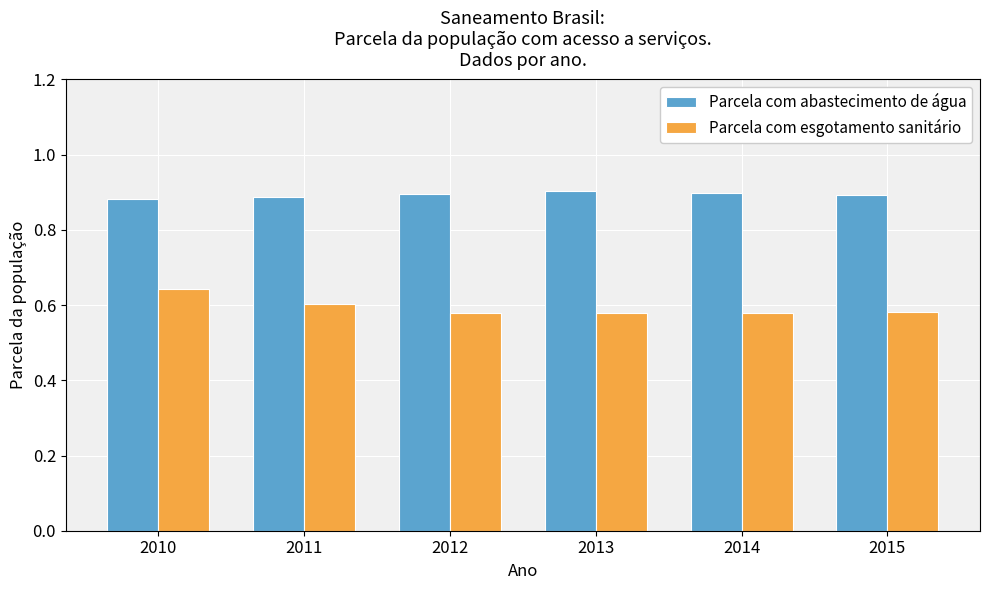

What is the spread (max minus min) of values at 2013?

0.3